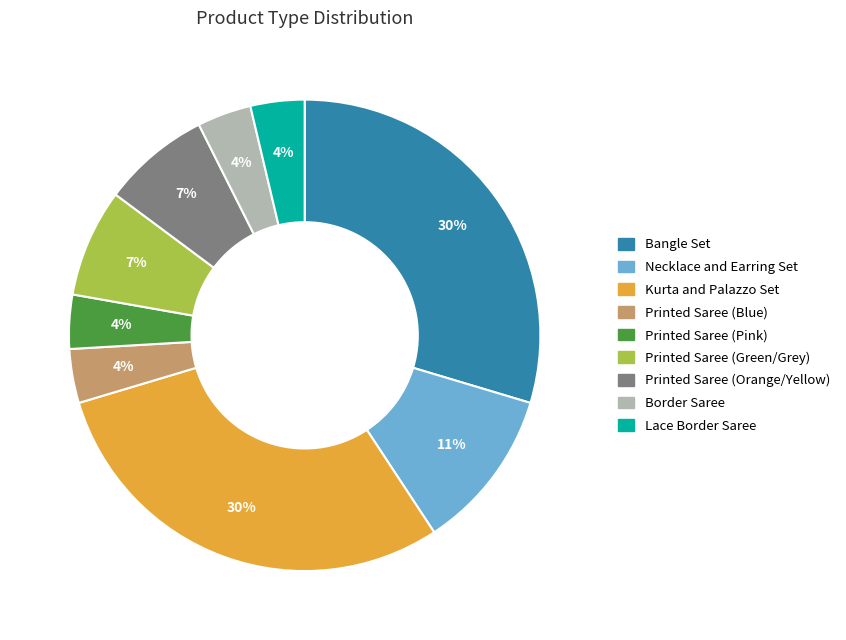

Which has a higher value, Printed Saree (Orange/Yellow) or Lace Border Saree?

Printed Saree (Orange/Yellow)